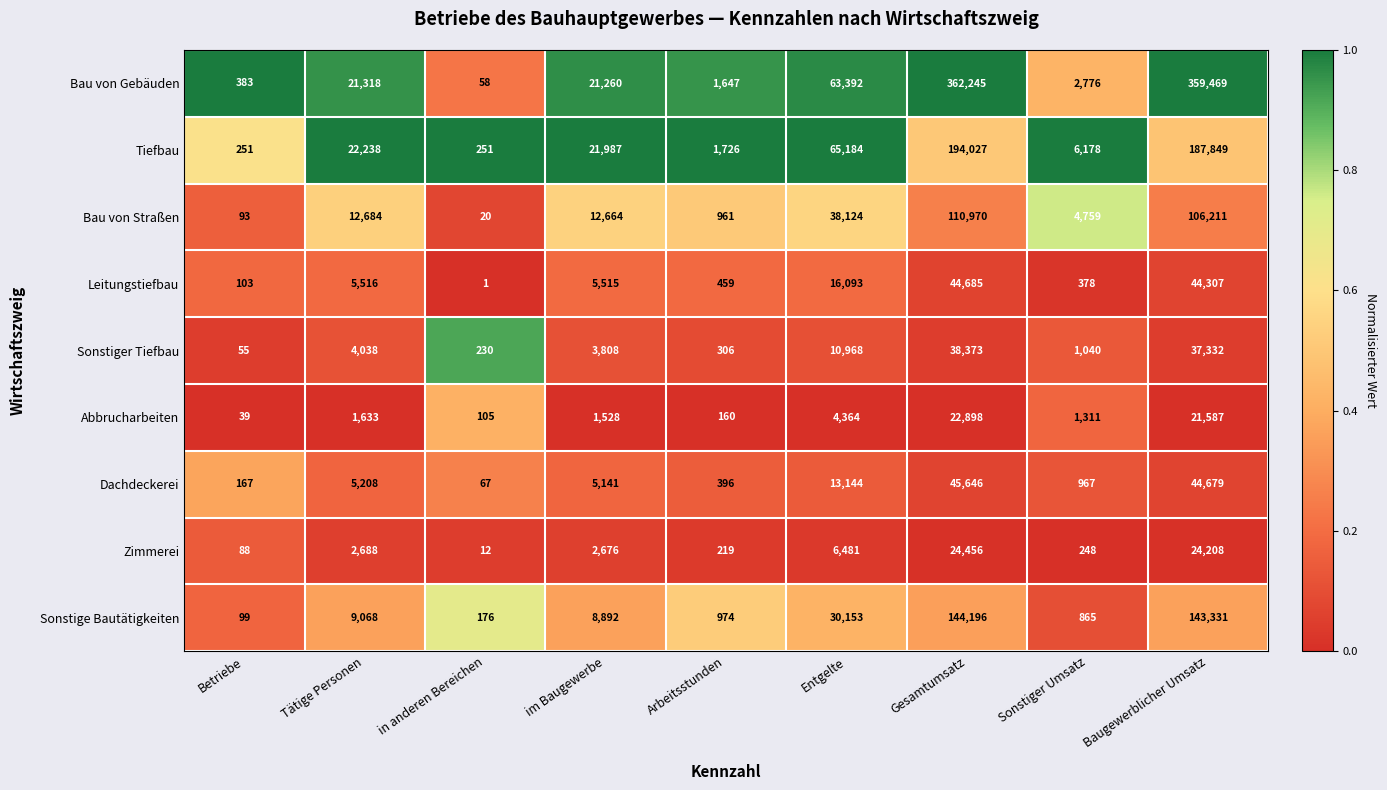

Is it true that Bau von Straßen equals 127 at Betriebe?

False